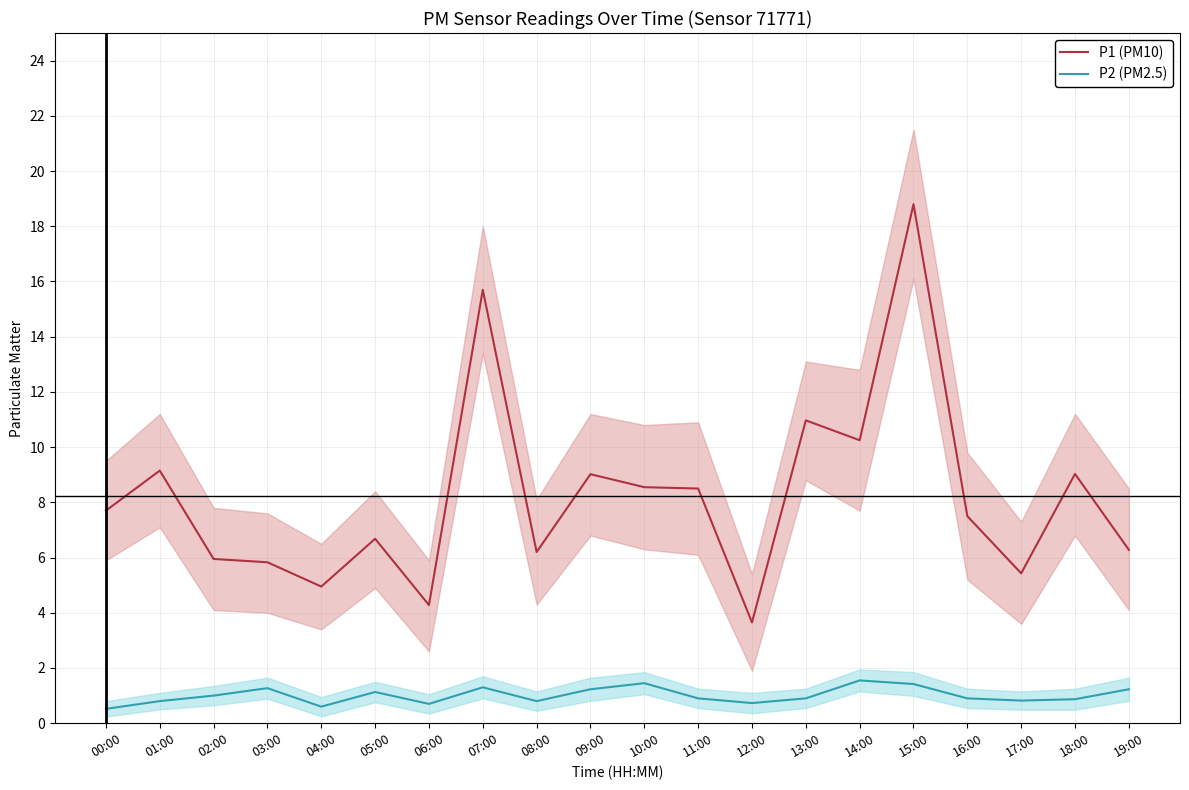

Reading right to left, what are all the values shown in this chart?

P1 (PM10): 19:00=6.3	18:00=9.0	17:00=5.4	16:00=7.5	15:00=18.8	14:00=10.2	13:00=11.0	12:00=3.6	11:00=8.5	10:00=8.6	09:00=9.0	08:00=6.2	07:00=15.7	06:00=4.3	05:00=6.7	04:00=5.0	03:00=5.8	02:00=6.0	01:00=9.2	00:00=7.7
P2 (PM2.5): 19:00=1.2	18:00=0.9	17:00=0.8	16:00=0.9	15:00=1.4	14:00=1.6	13:00=0.9	12:00=0.7	11:00=0.9	10:00=1.4	09:00=1.2	08:00=0.8	07:00=1.3	06:00=0.7	05:00=1.1	04:00=0.6	03:00=1.3	02:00=1.0	01:00=0.8	00:00=0.5